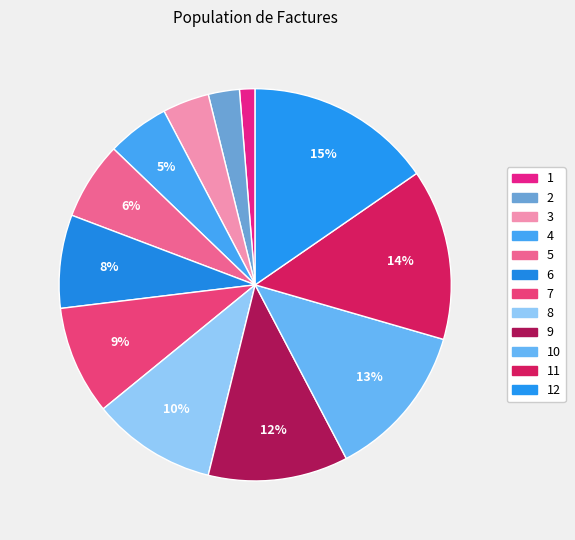

Rank the categories by value from lowest to highest.

1, 2, 3, 4, 5, 6, 7, 8, 9, 10, 11, 12